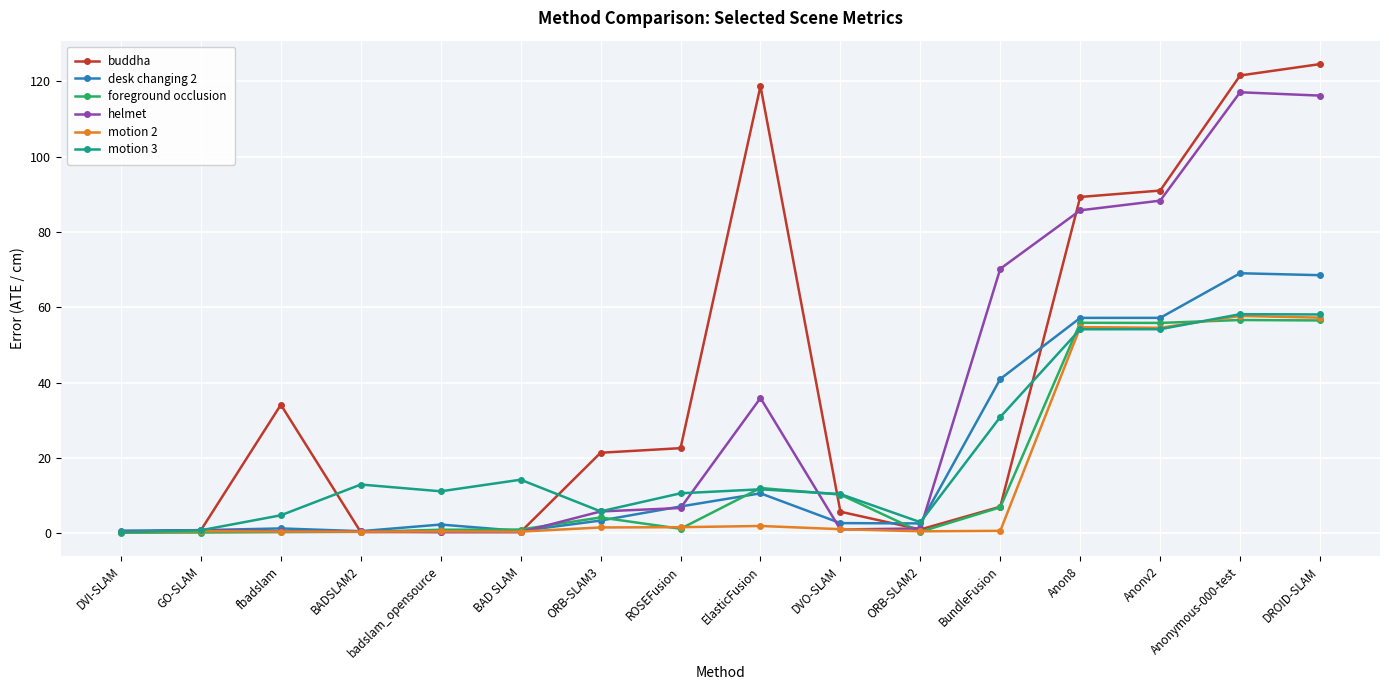

What is the value of the helmet point at the 3rd from the left?

0.5